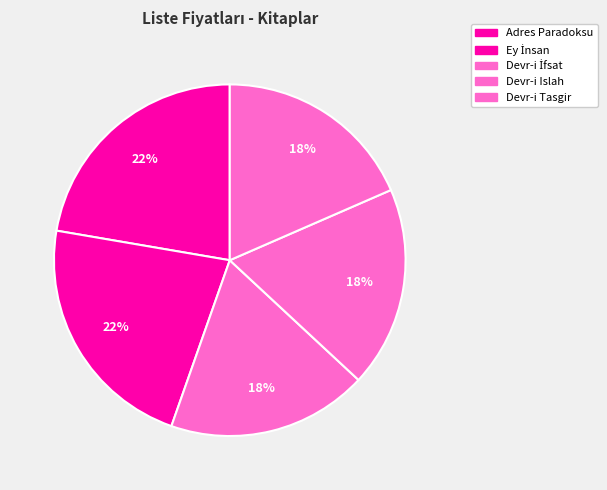

The Devr-i Islah slice represents 5% of the pie. True or false?

False